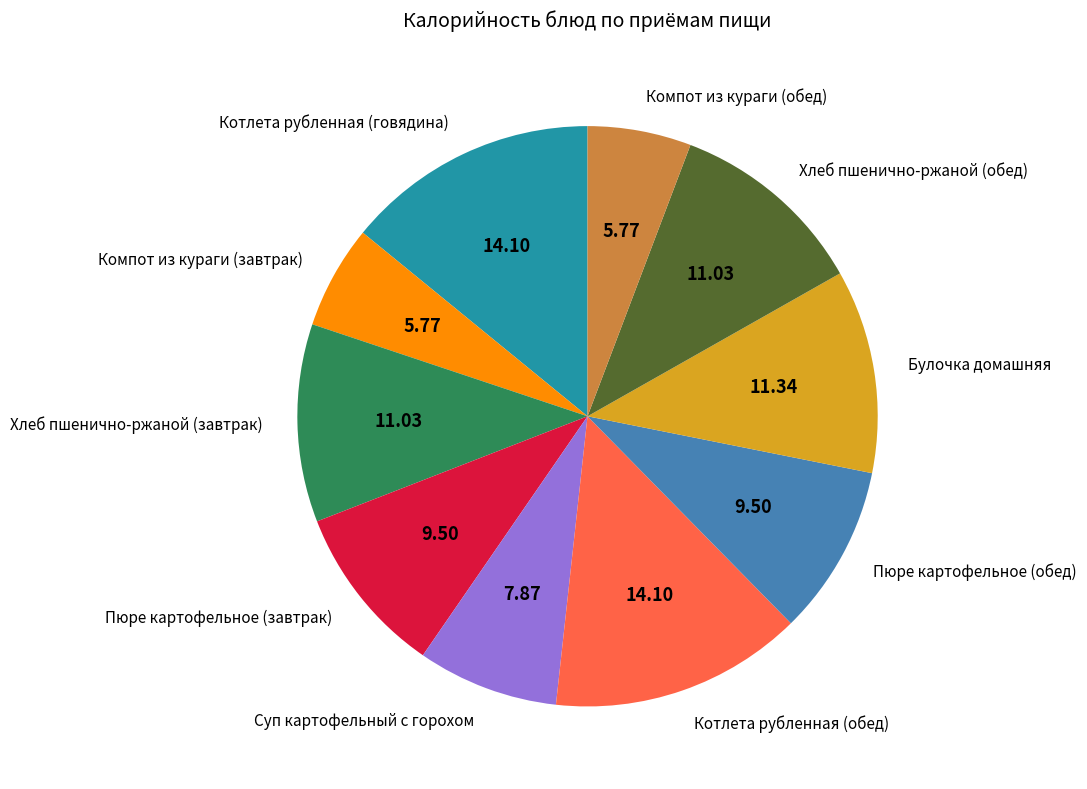

True or false: Пюре картофельное (обед) accounts for 15% of the total.

False